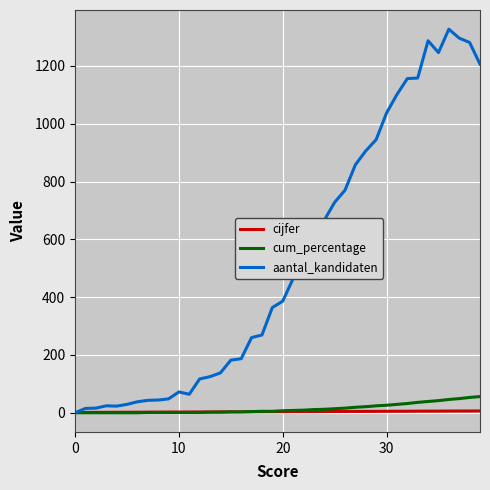

Which series has the widest spread of values?

aantal_kandidaten